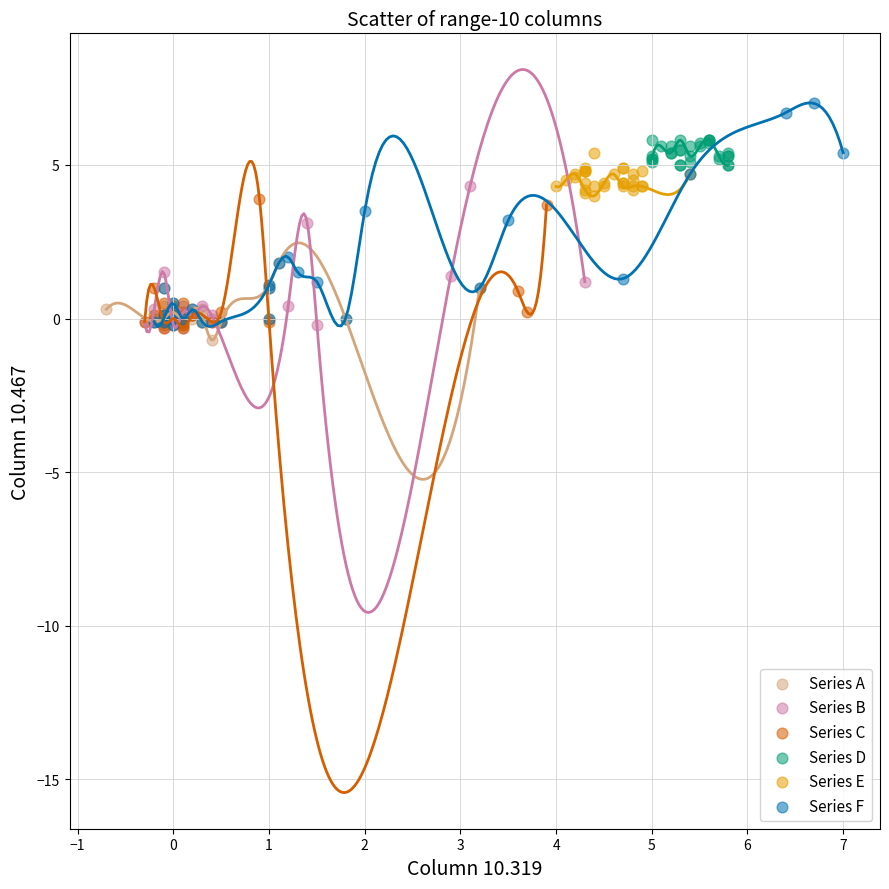

Which series contains the highest Y value?

Series F